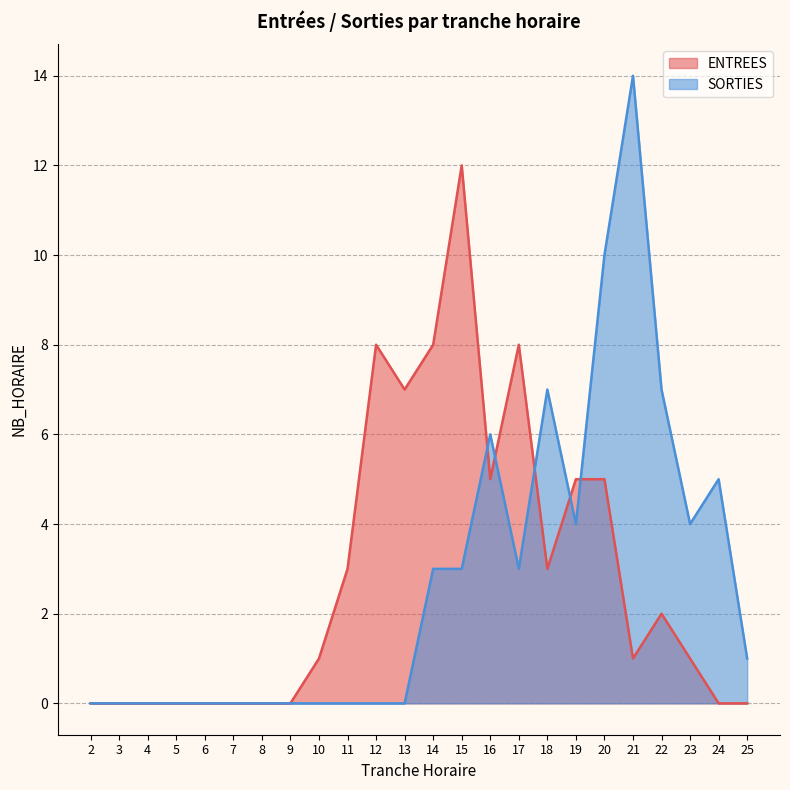

Reading left to right, extract all data points from this chart.

ENTREES: 2=0	3=0	4=0	5=0	6=0	7=0	8=0	9=0	10=1	11=3	12=8	13=7	14=8	15=12	16=5	17=8	18=3	19=5	20=5	21=1	22=2	23=1	24=0	25=0
SORTIES: 2=0	3=0	4=0	5=0	6=0	7=0	8=0	9=0	10=0	11=0	12=0	13=0	14=3	15=3	16=6	17=3	18=7	19=4	20=10	21=14	22=7	23=4	24=5	25=1